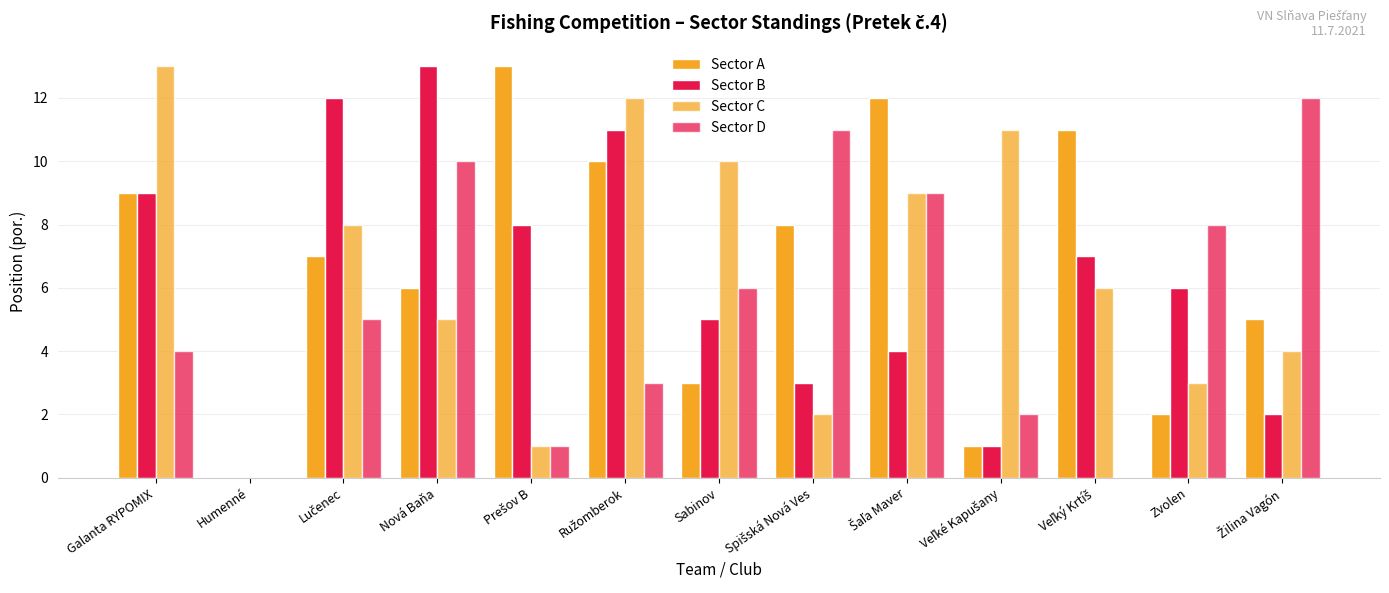

How many distinct data groups are displayed?

4